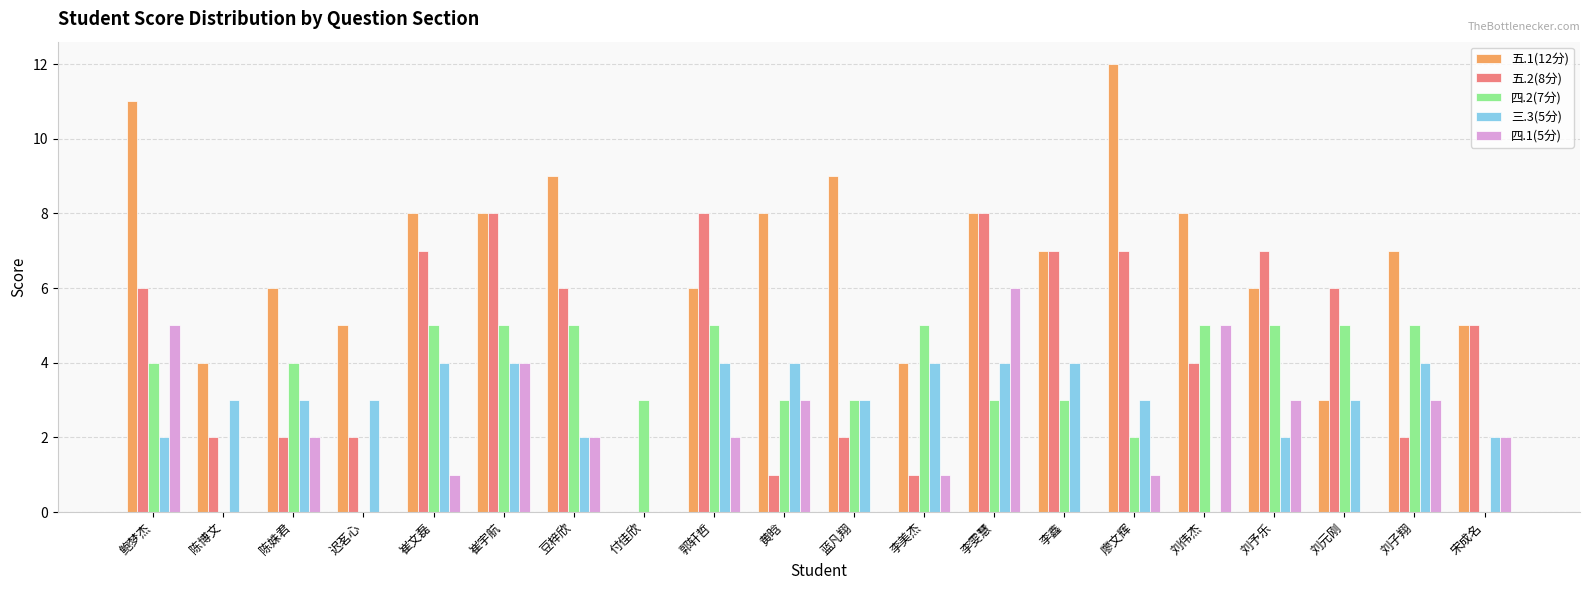

What is the highest value of the 五.2(8分) series?

8